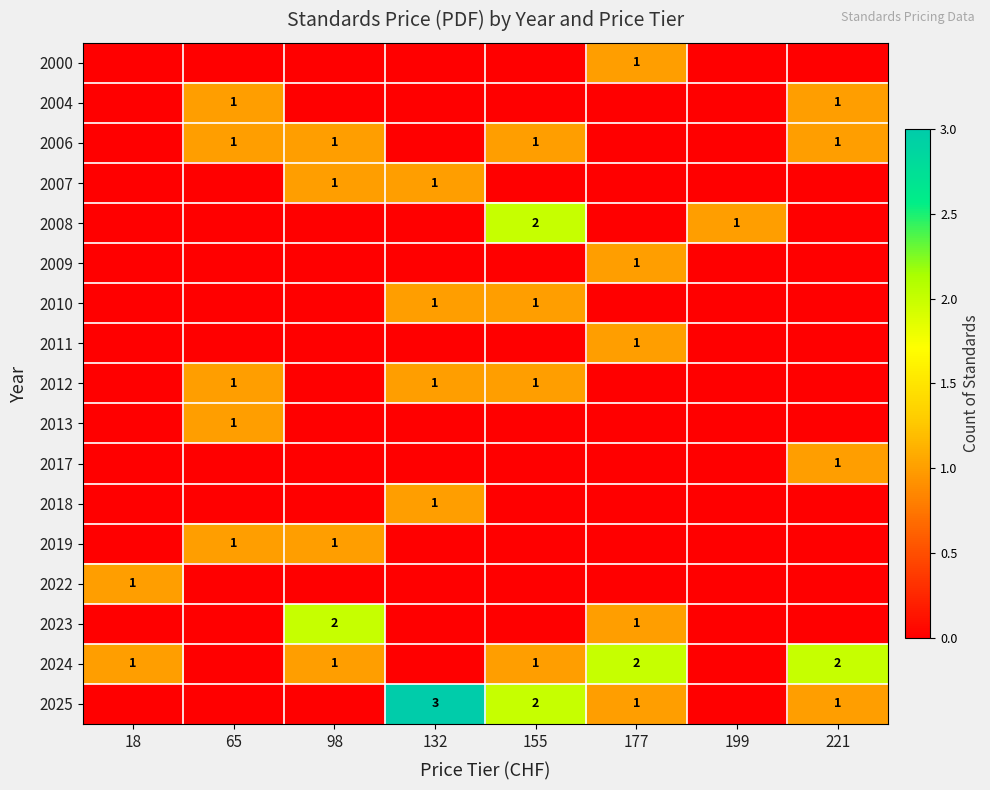

At how many categories does at least one series exceed 0?

8